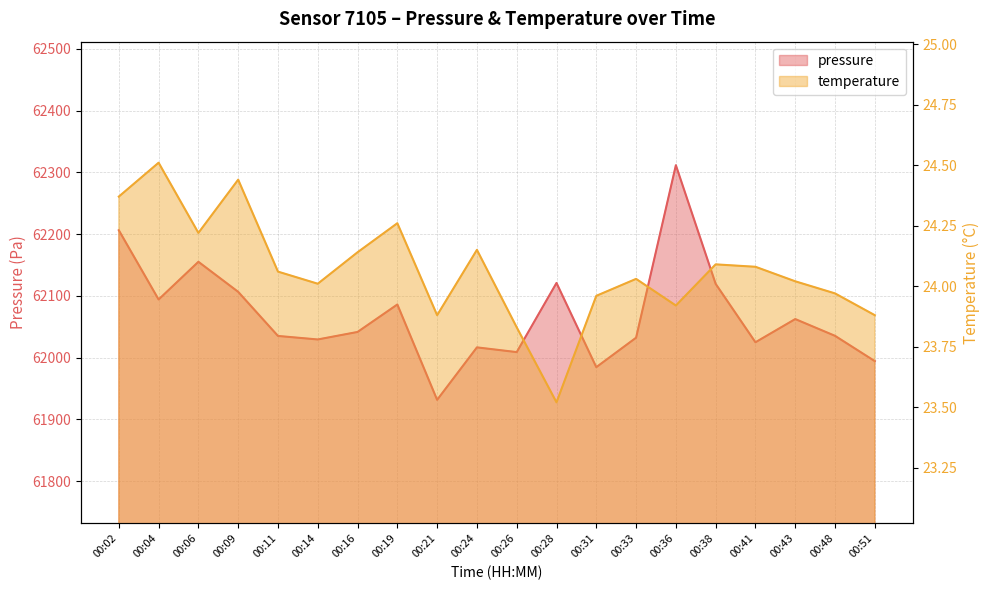

What is the highest value of the temperature series?

24.5